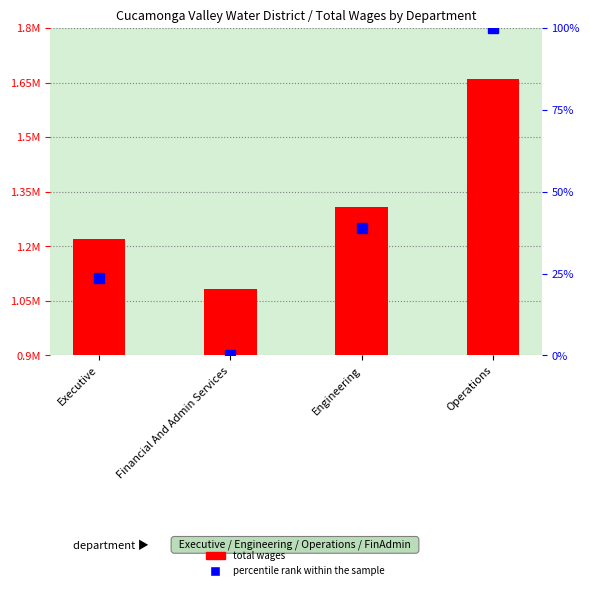

What is the sum of all percentile rank within the sample values?

162.5